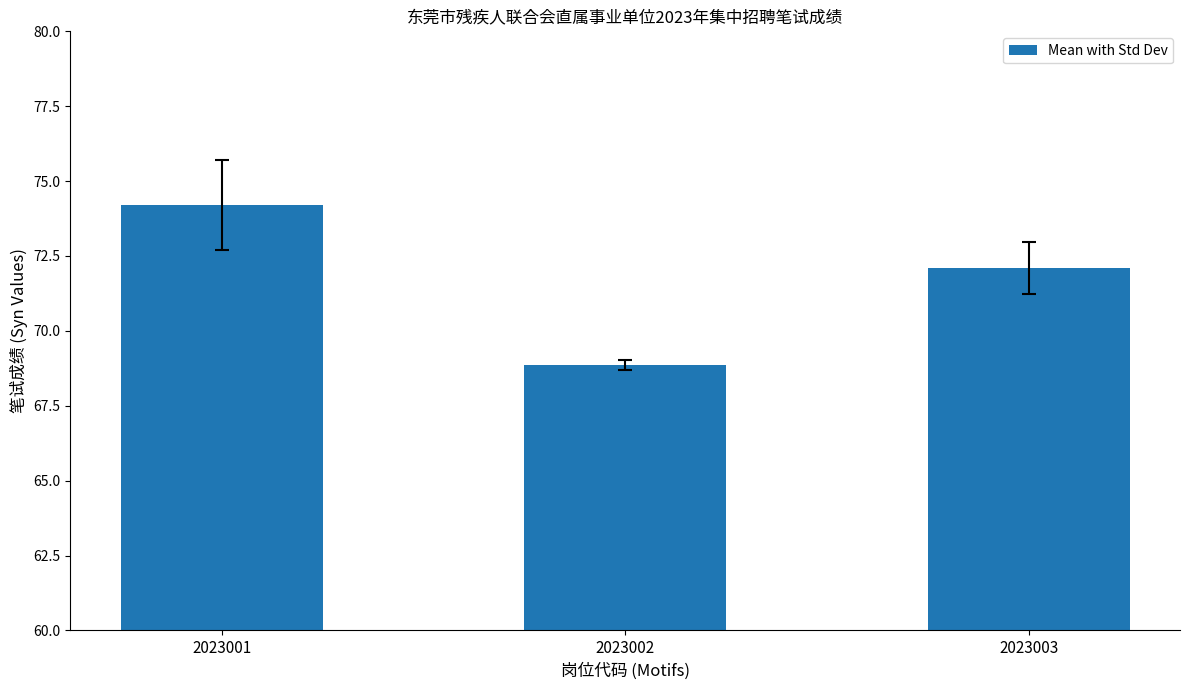

Does the chart contain any negative values?

No